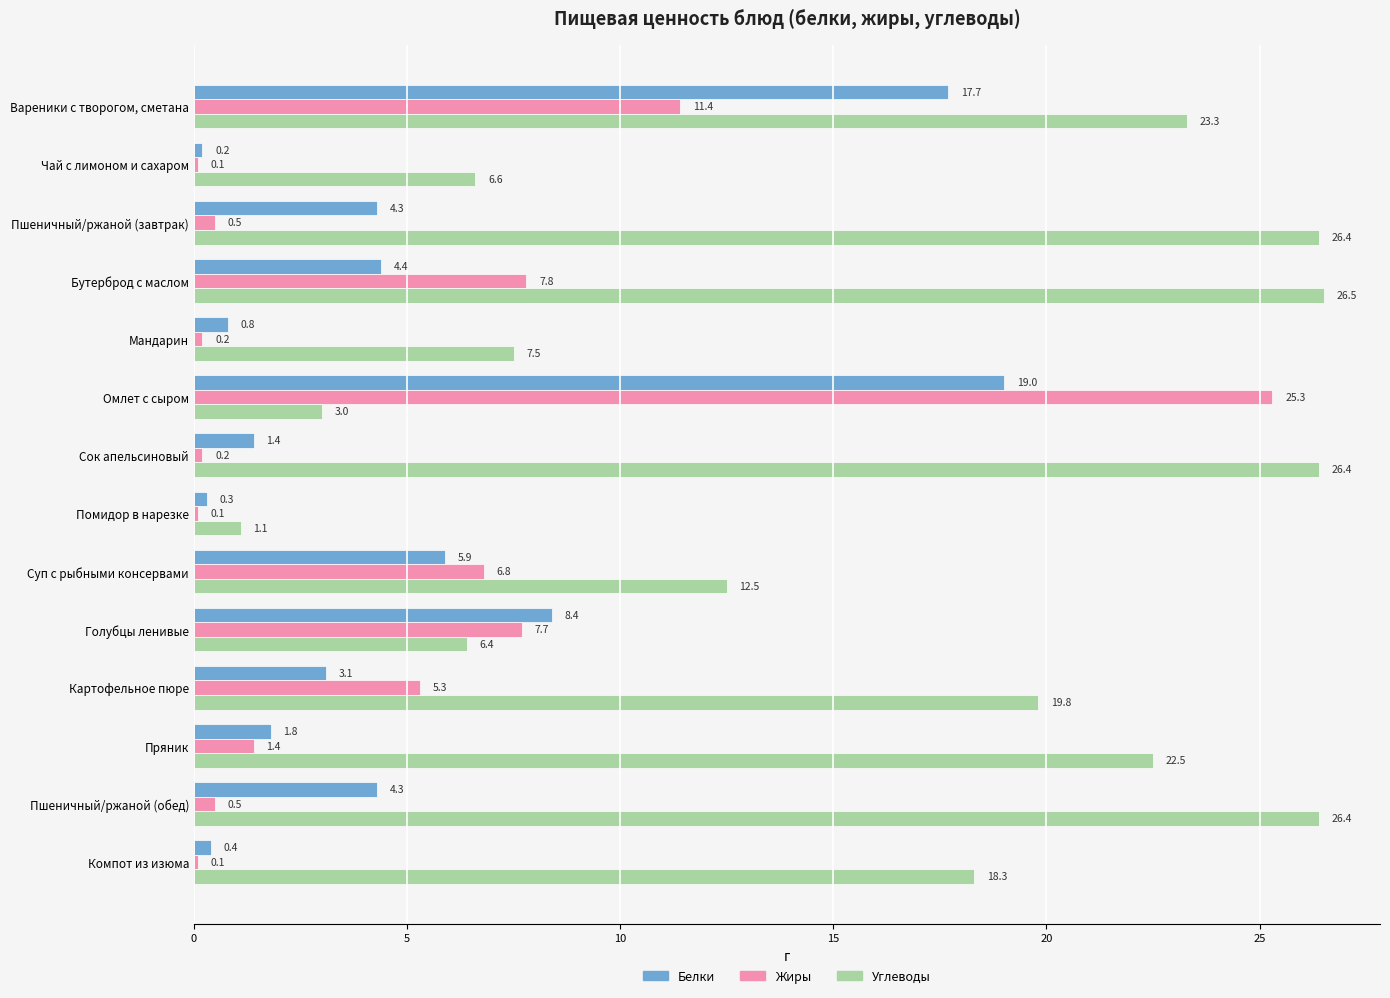

What are all the series names shown in the legend?

Белки, Жиры, Углеводы